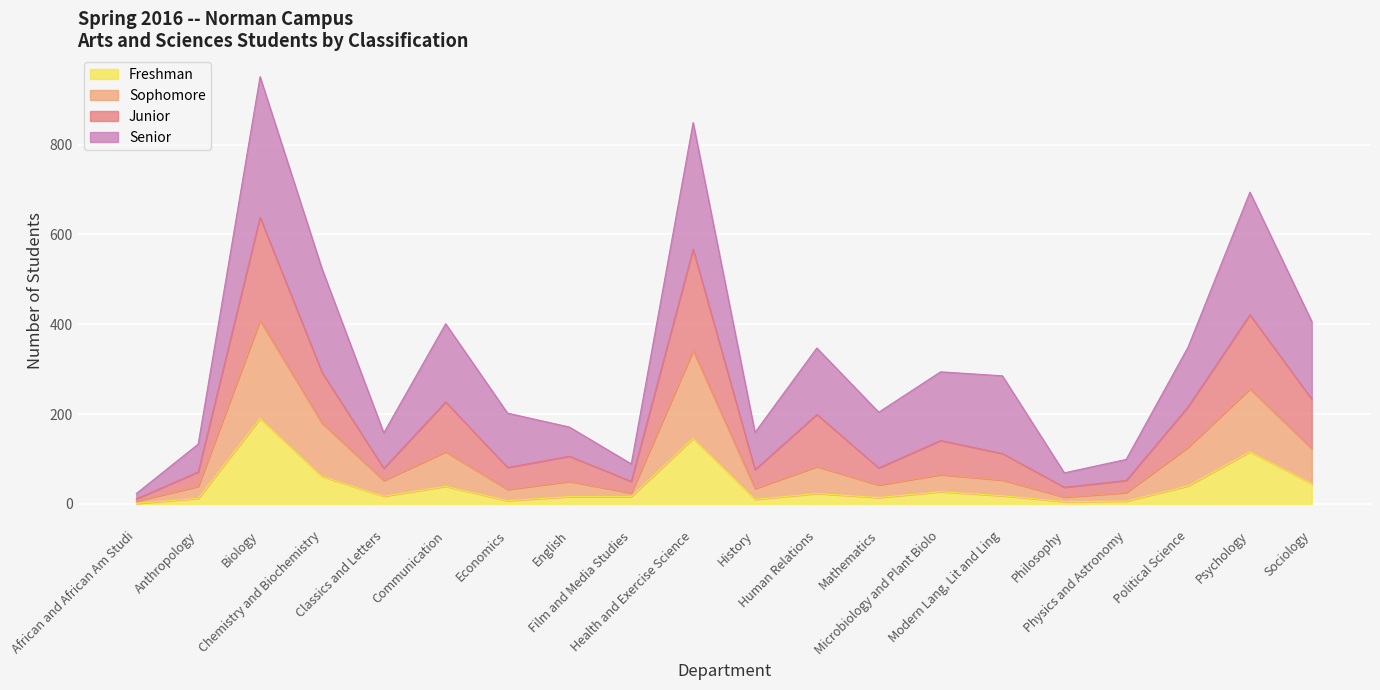

What are all the series names shown in the legend?

Freshman, Sophomore, Junior, Senior